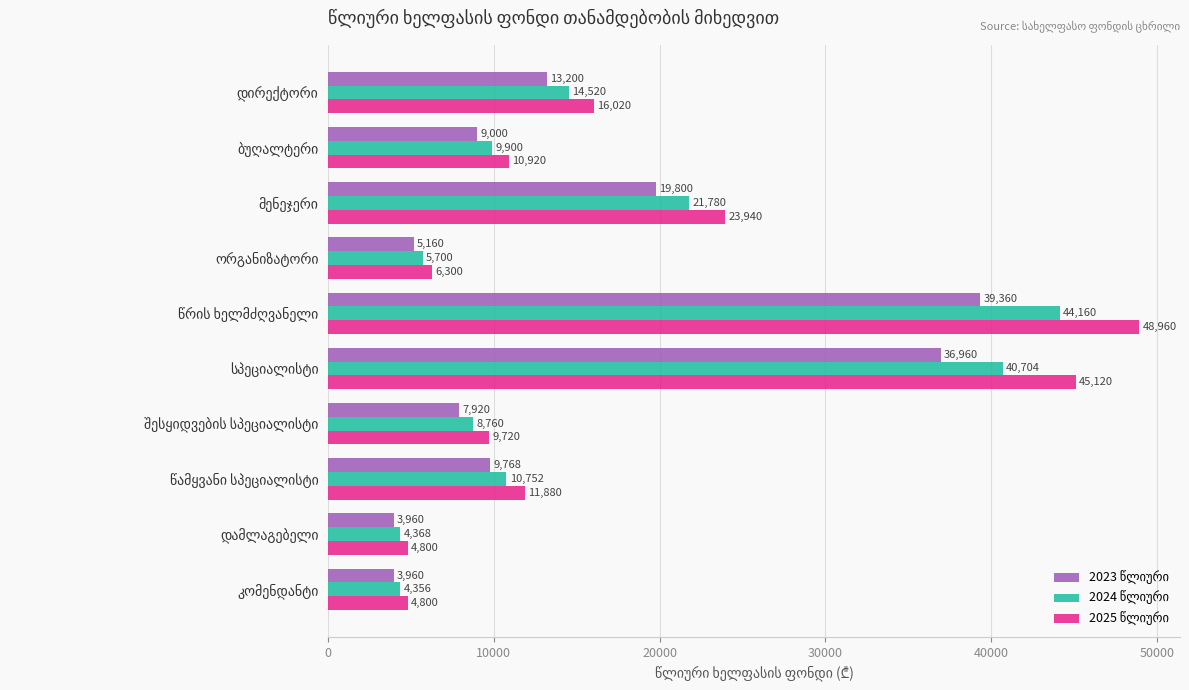

What is the average value of the 2023 წლიური series?

14909